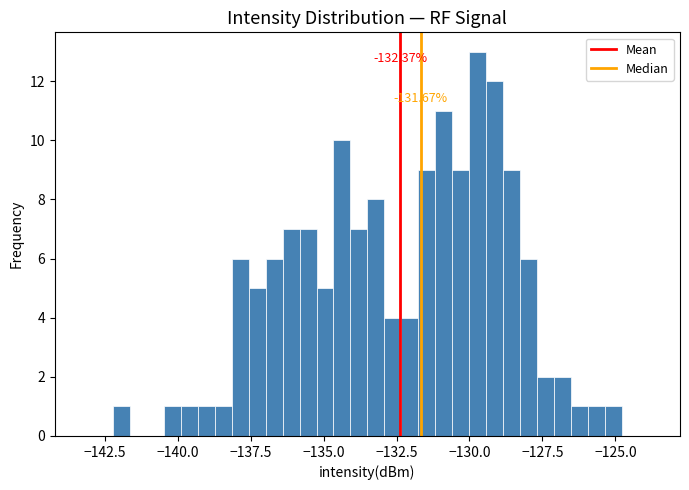

Around what value on the x-axis is the tallest bar? Give the approximate position of its centre, as read against the axis.

-129.5